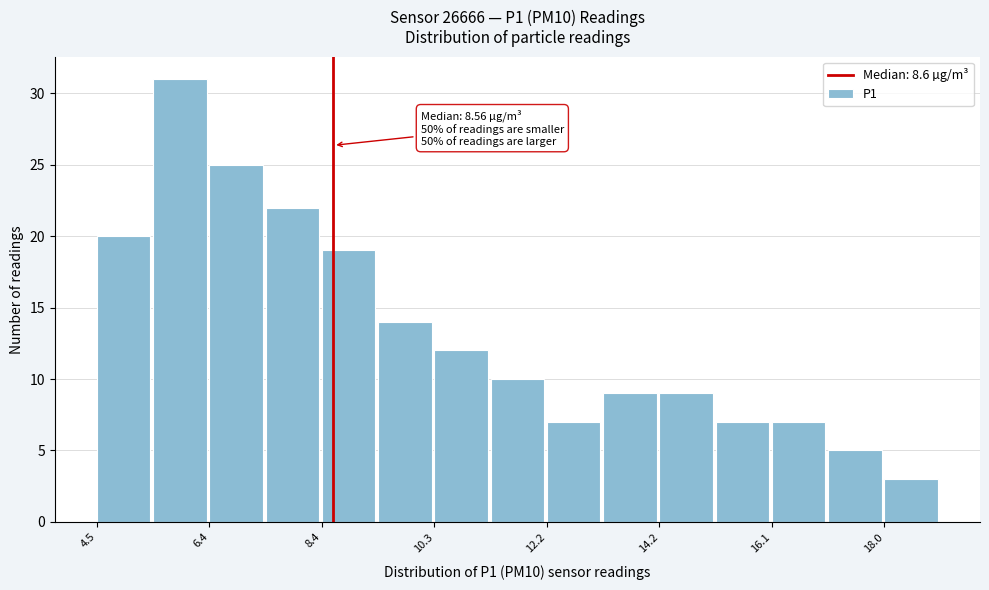

Which range on the x-axis has the tallest bar?

5.4 to 6.4